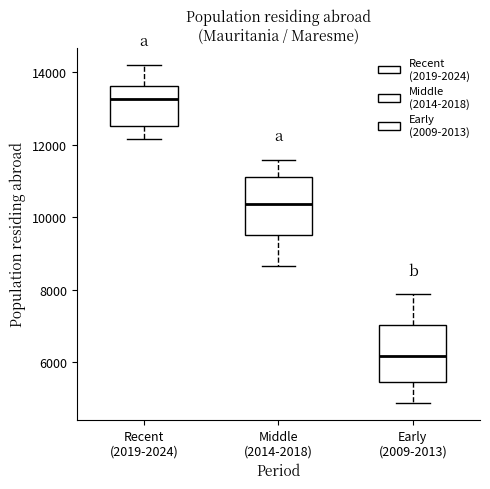

Which box's median line is the highest?

Recent (2019-2024)